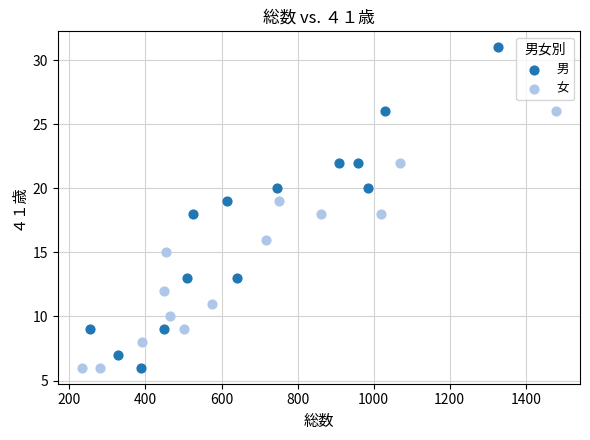

Which series reaches the maximum Y coordinate?

男